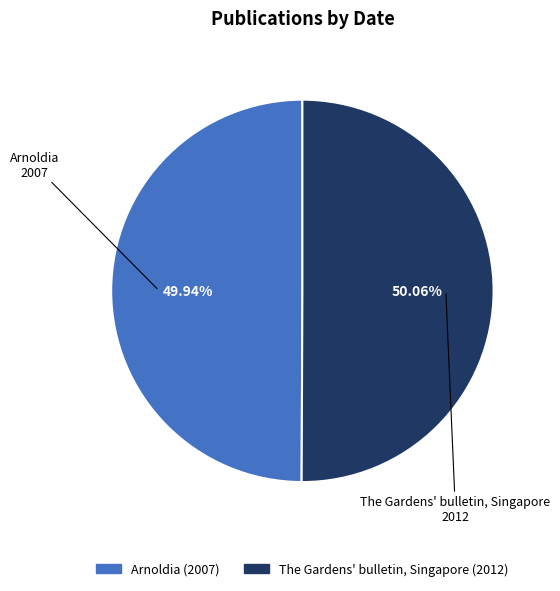

To the nearest percent, what percentage of the pie is The Gardens' bulletin, Singapore?

50%